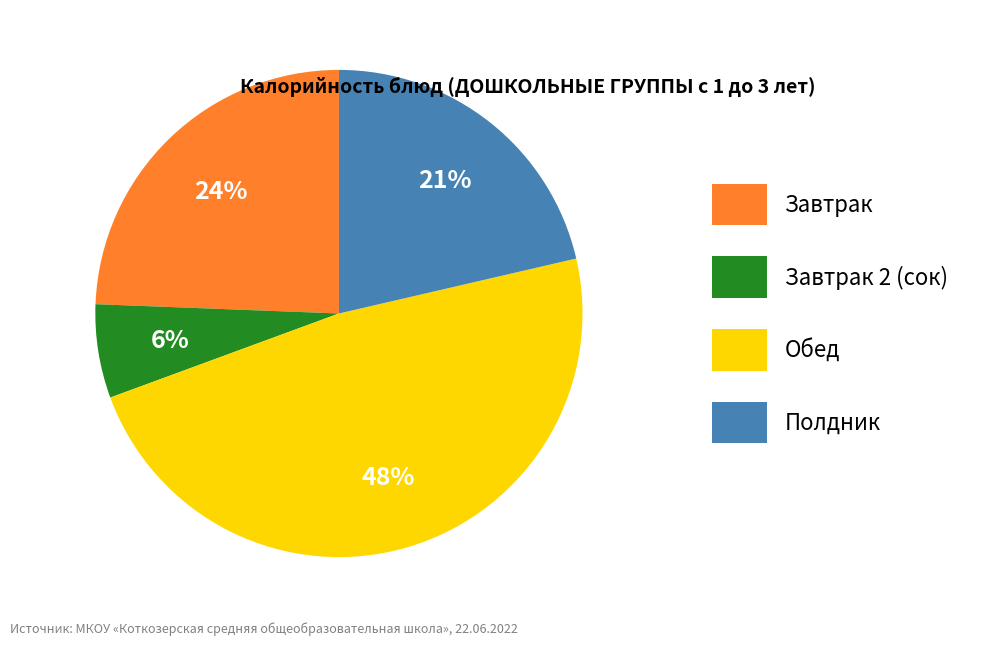

Does Завтрак represent more than half of the total?

No